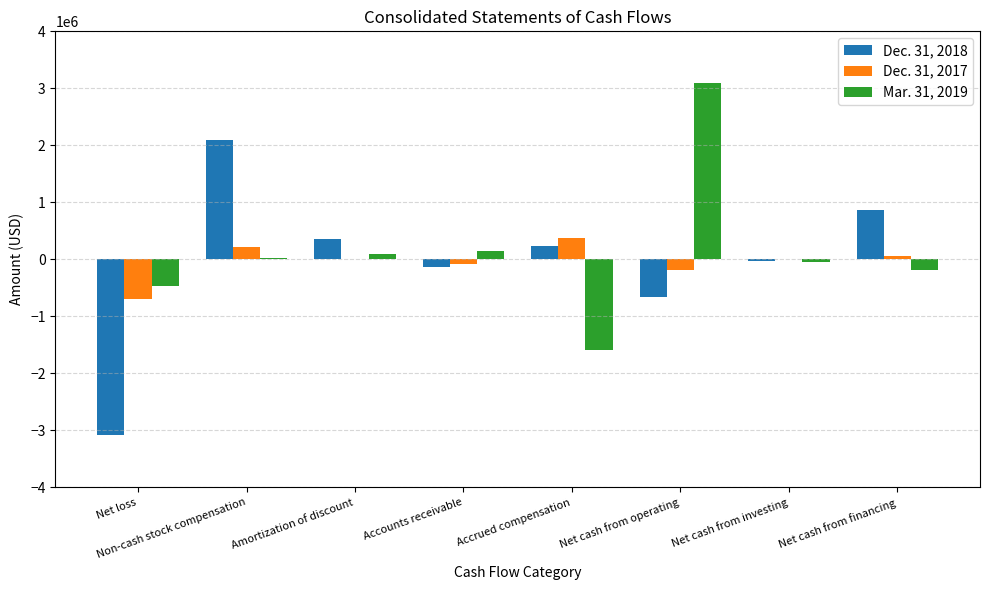

What is the sum of the Mar. 31, 2019 values at Net loss and Net cash from investing?

-506970